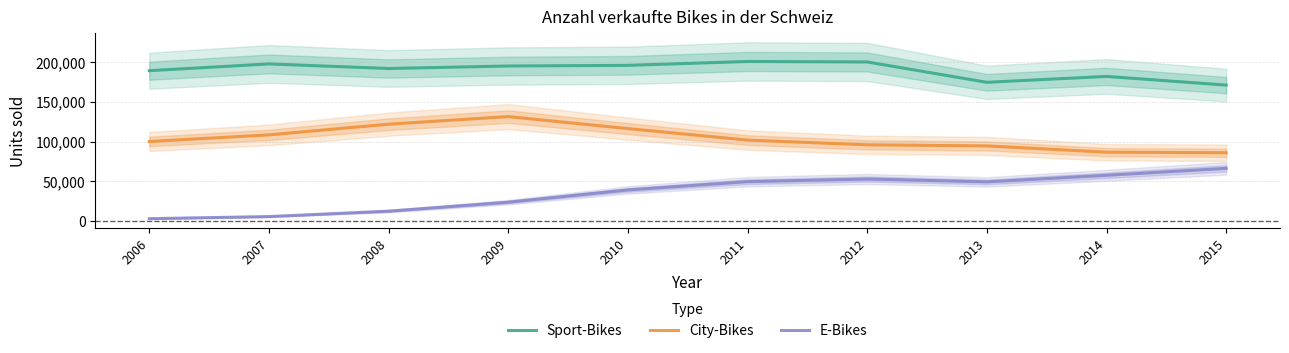

Between 2014 and 2009, which is larger?

2009